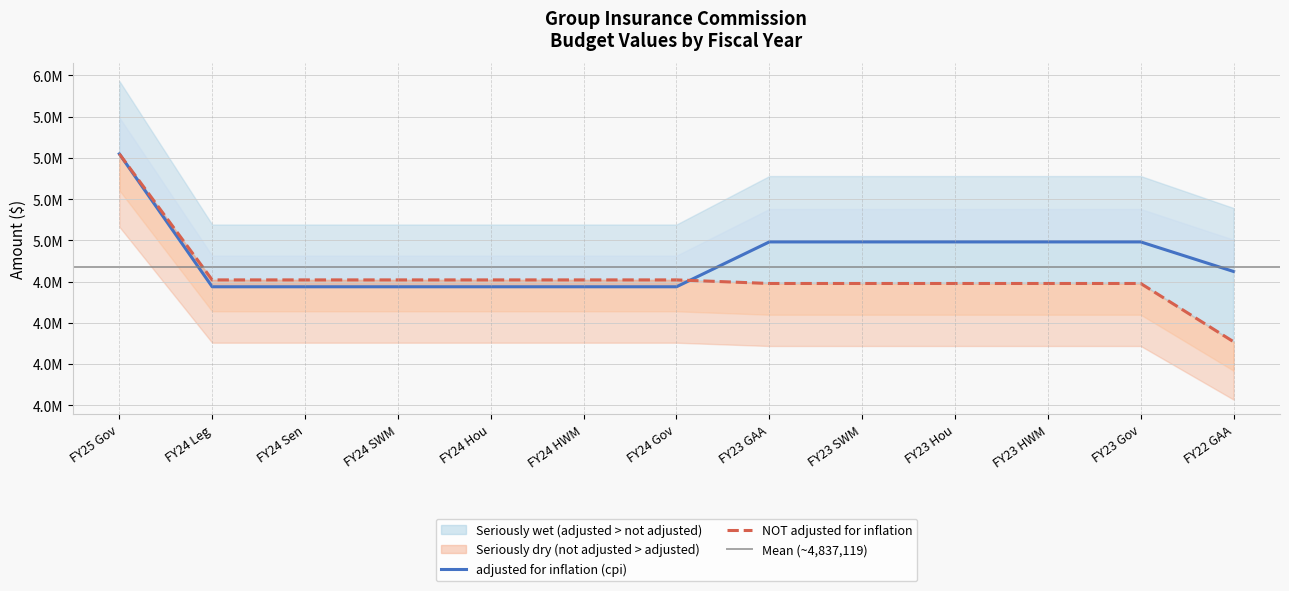

What is the total value across all series at FY23 Hou?

9729218